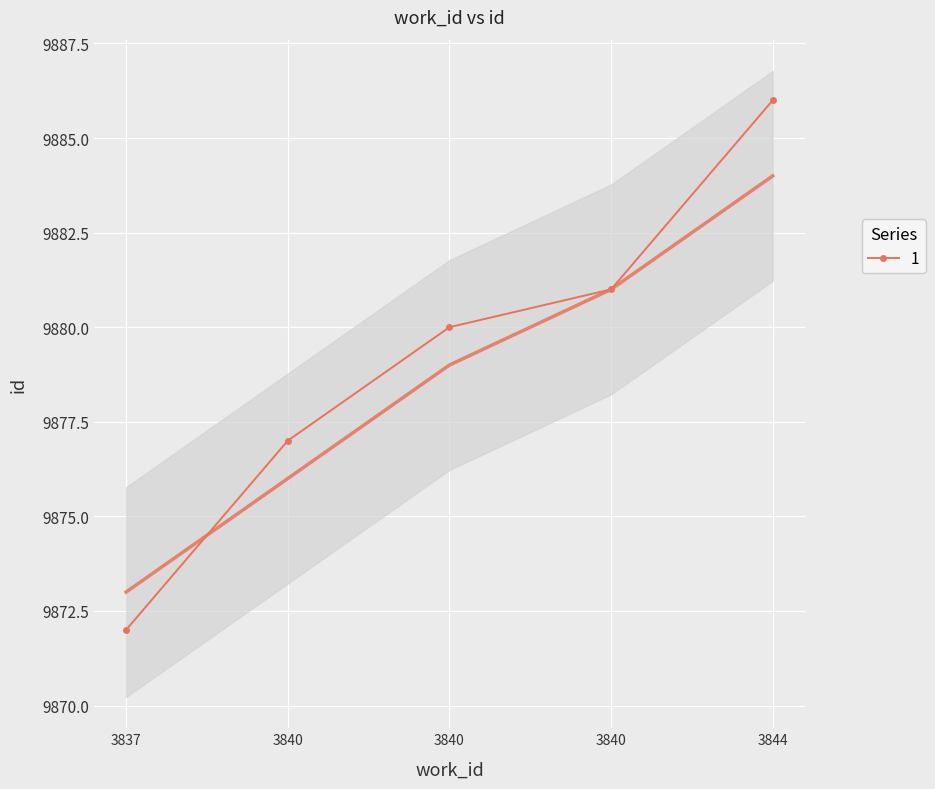

What is the minimum value shown in the chart?

9872